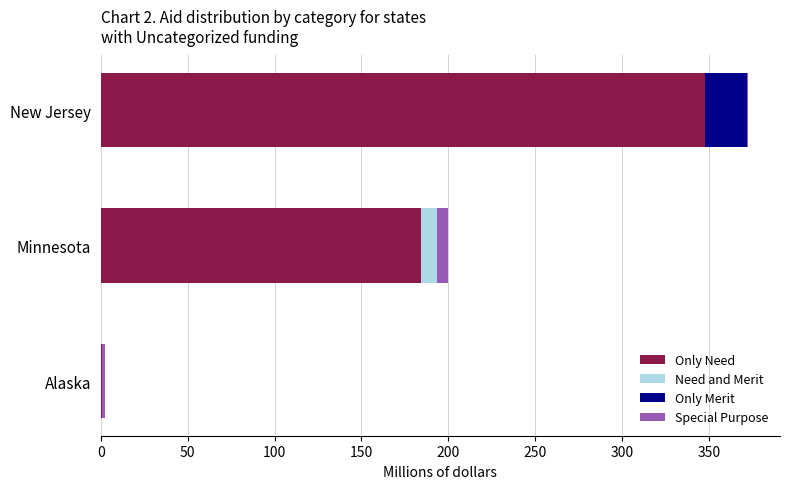

At which category is the sum across all series the highest?

New Jersey